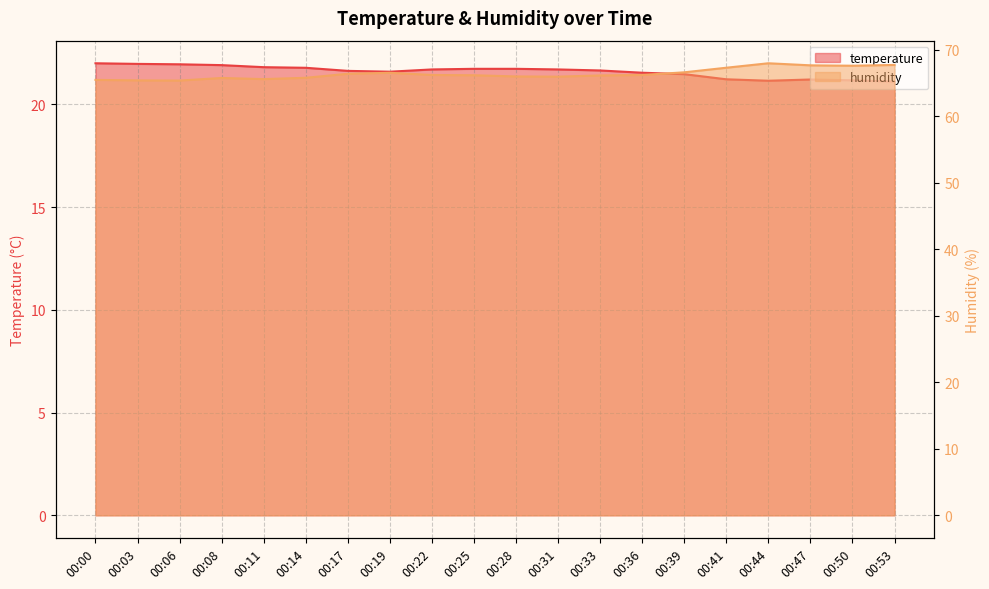

In temperature, how many points are lower than both neighbors (excluding endpoints)?

2